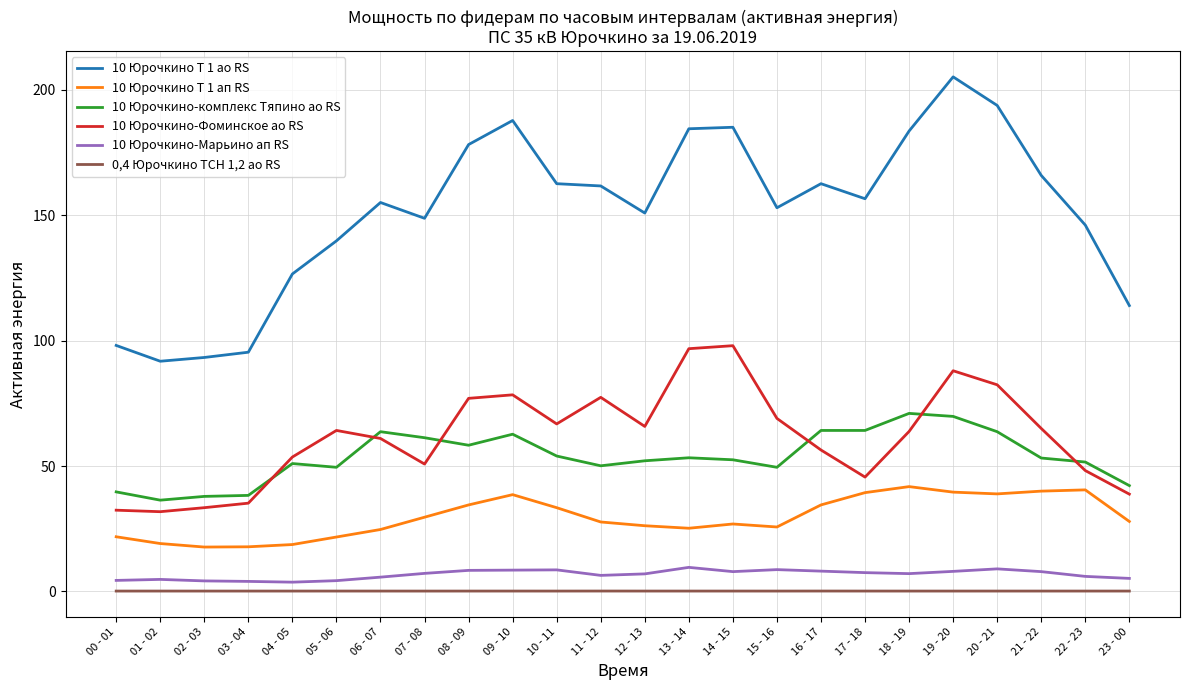

At which category is the sum across all series the highest?

19 - 20